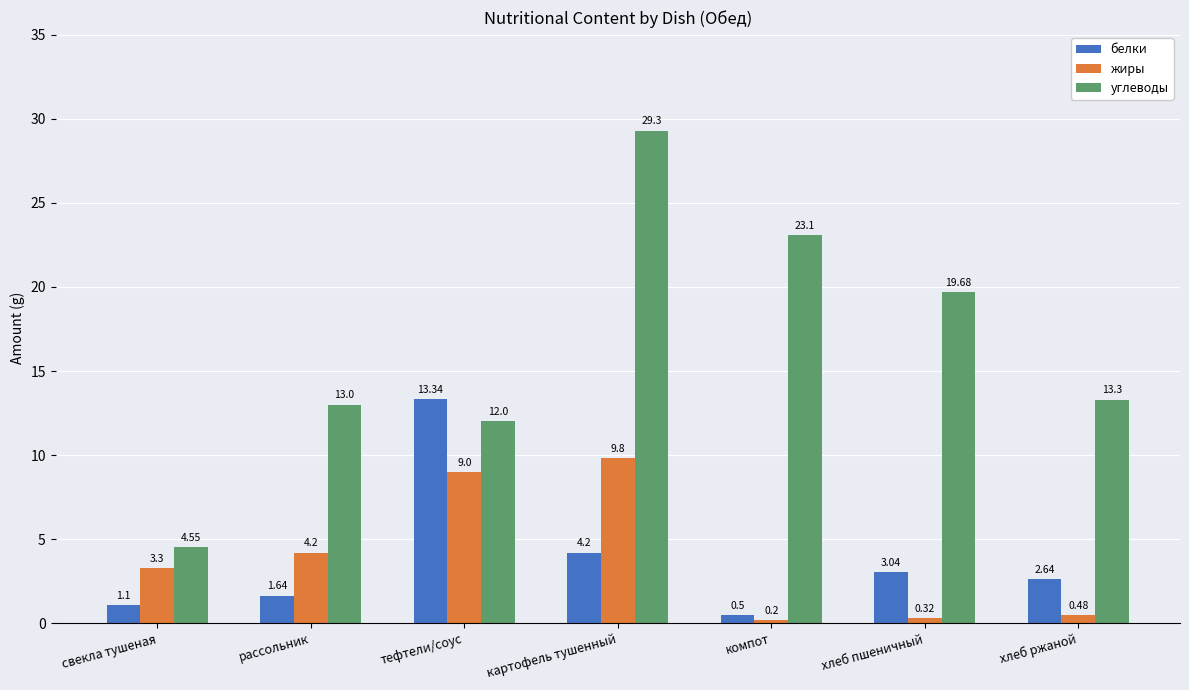

What is the average value of the белки series?

3.8